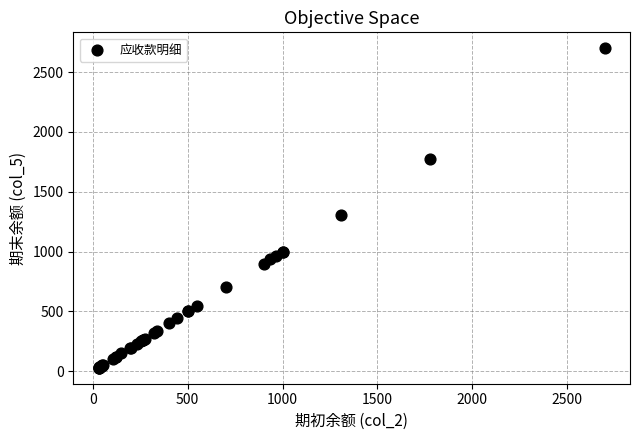

What Y value in the scatter plot is closest to 1364?

1310.0